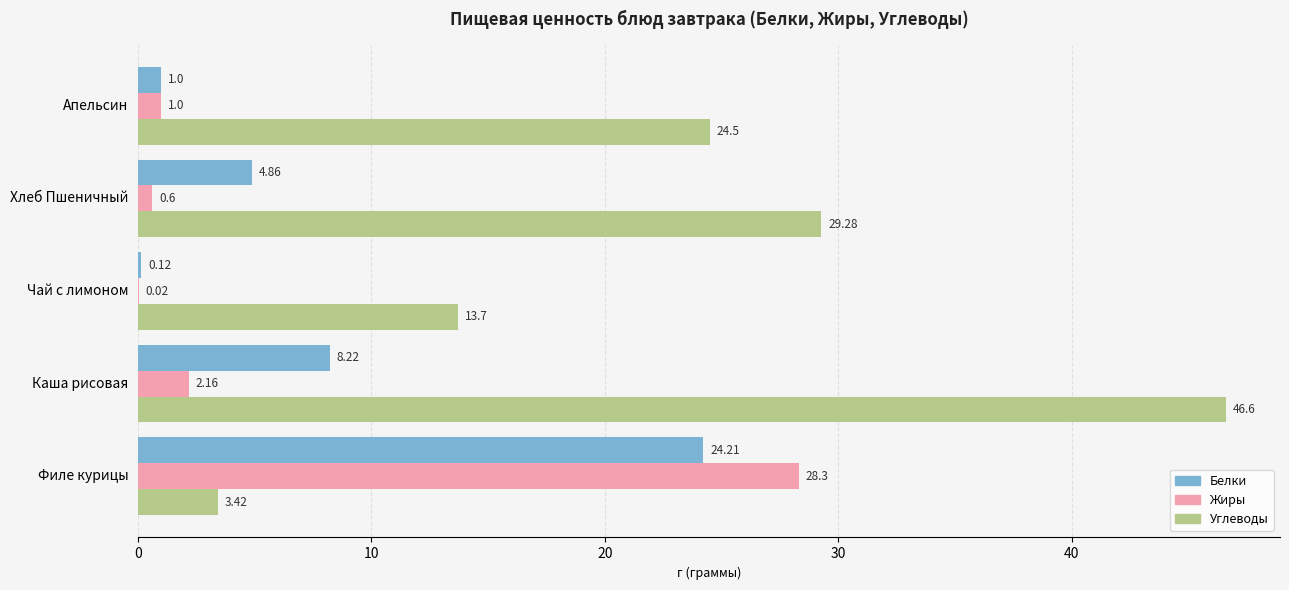

At which label does Белки reach its peak?

Филе курицы